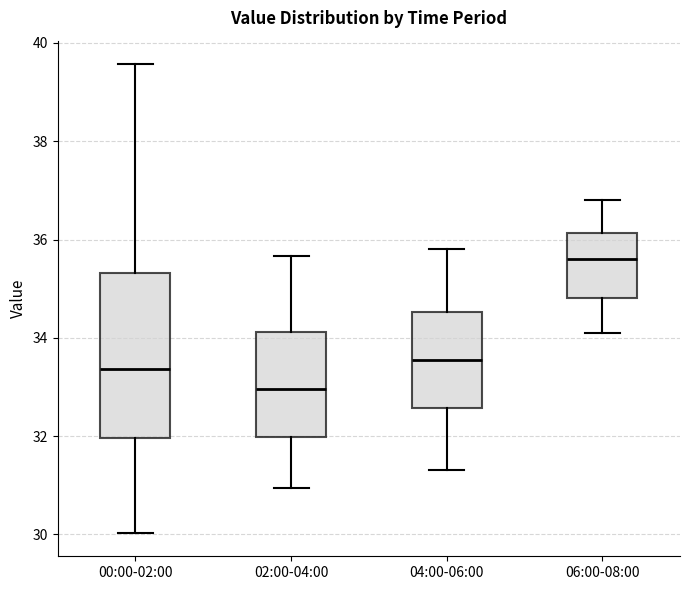

Comparing the boxes themselves (not the whiskers), which one is the tallest?

00:00-02:00